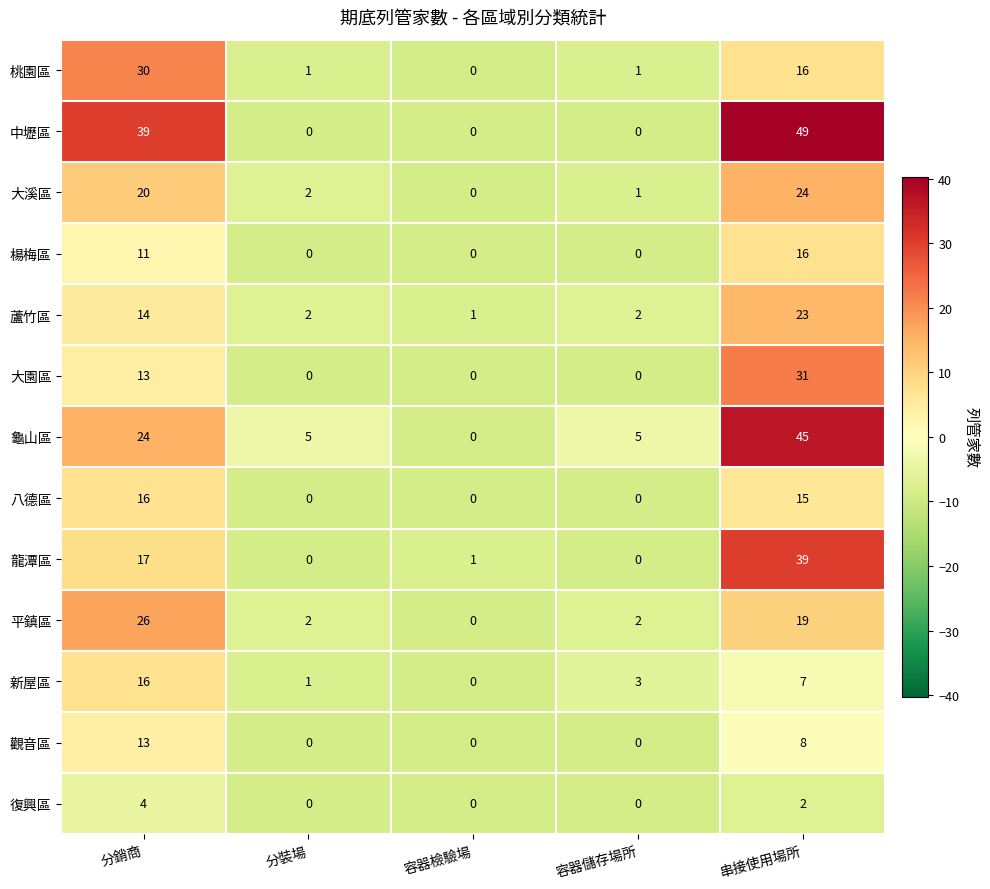

Which series changed the most between 容器檢驗場 and 串接使用場所?

中壢區